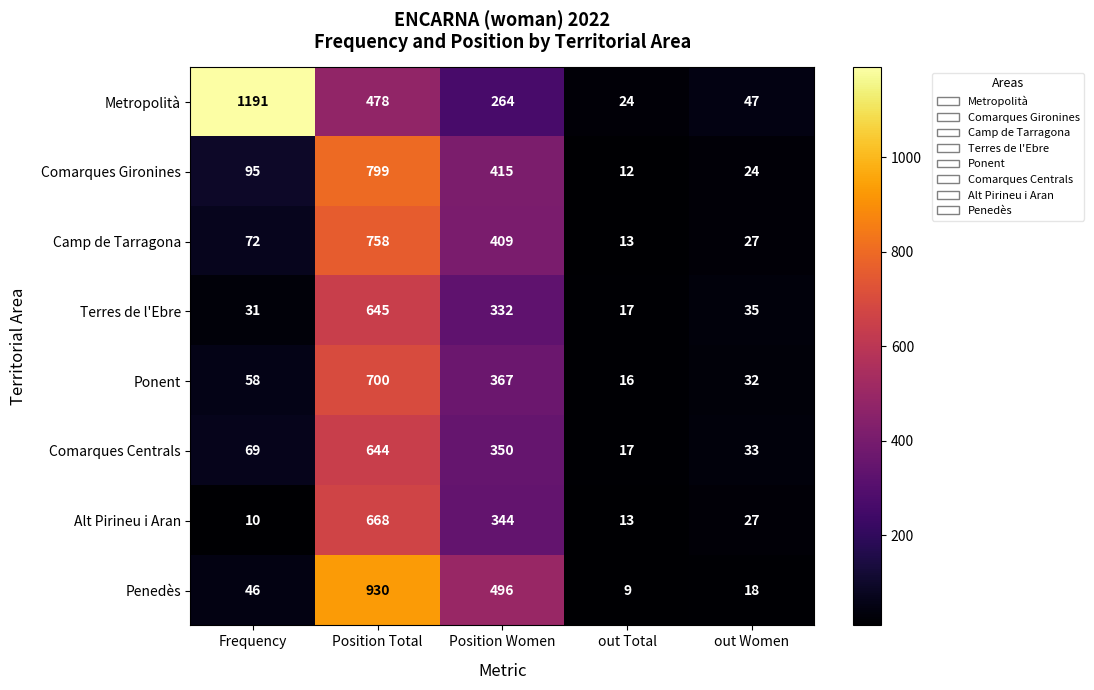

The value of Terres de l'Ebre at Position Women is 332. True or false?

True